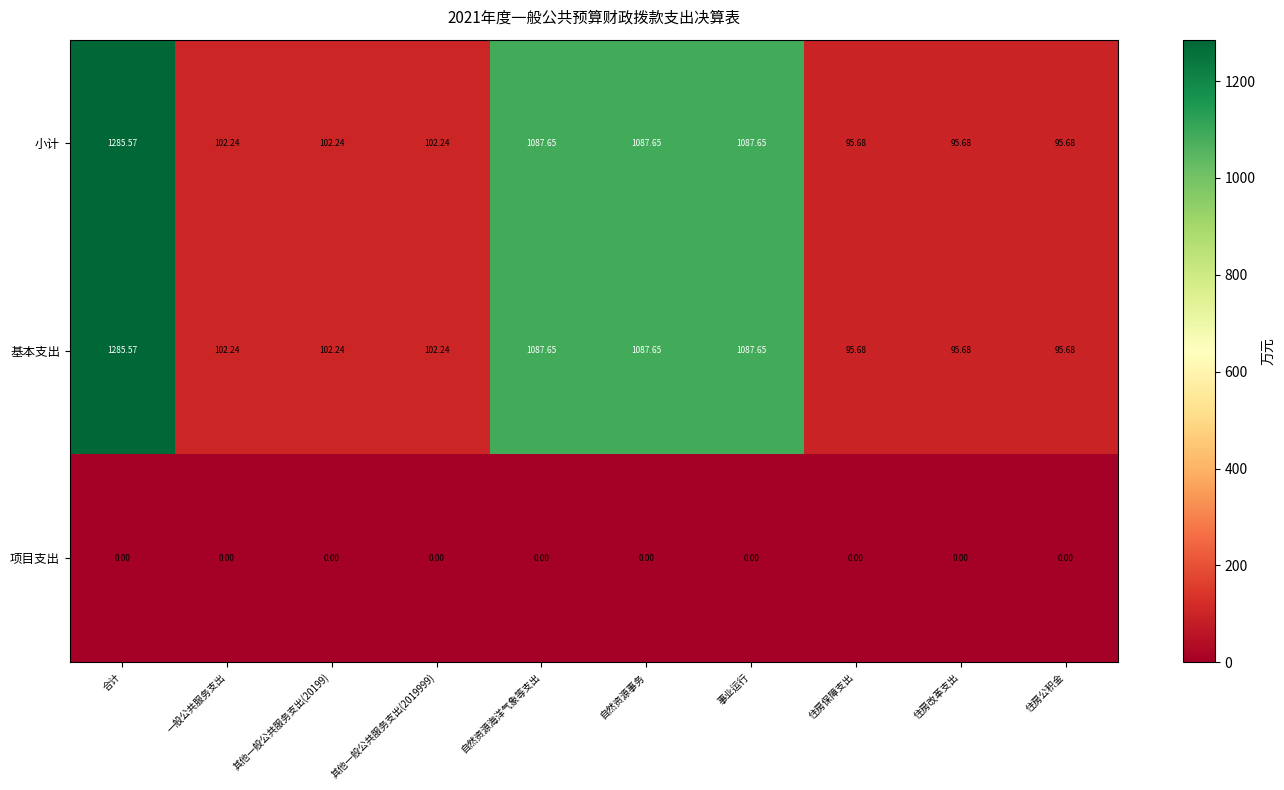

Which category has the highest value across all series?

合计